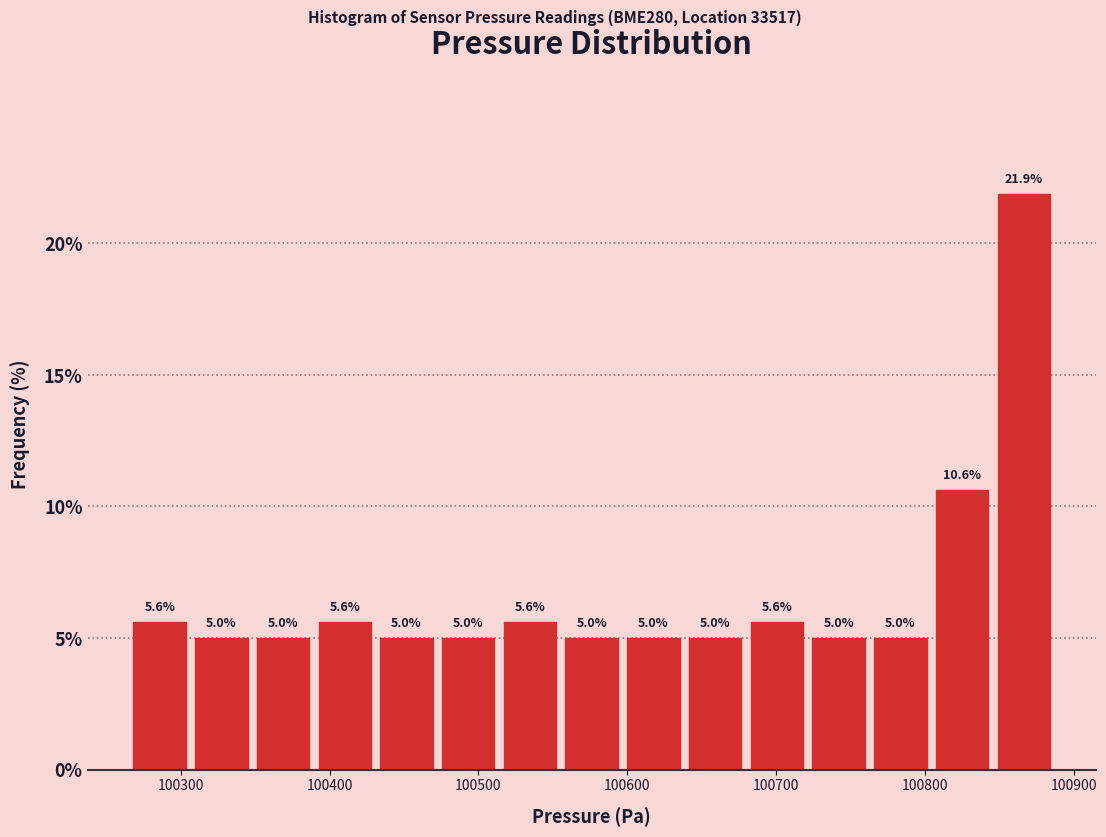

Reading left to right, list every bar in this chart as the range it spans on the x-axis followed by its height. The bar edges are not printed on the chart, so give them approximately, as read against the axis.

100270 to 100310: 5.6
100310 to 100350: 5.0
100350 to 100390: 5.0
100390 to 100430: 5.6
100430 to 100470: 5.0
100470 to 100510: 5.0
100510 to 100560: 5.6
100560 to 100600: 5.0
100600 to 100640: 5.0
100640 to 100680: 5.0
100680 to 100720: 5.6
100720 to 100760: 5.0
100760 to 100800: 5.0
100800 to 100850: 10.6
100850 to 100890: 21.9